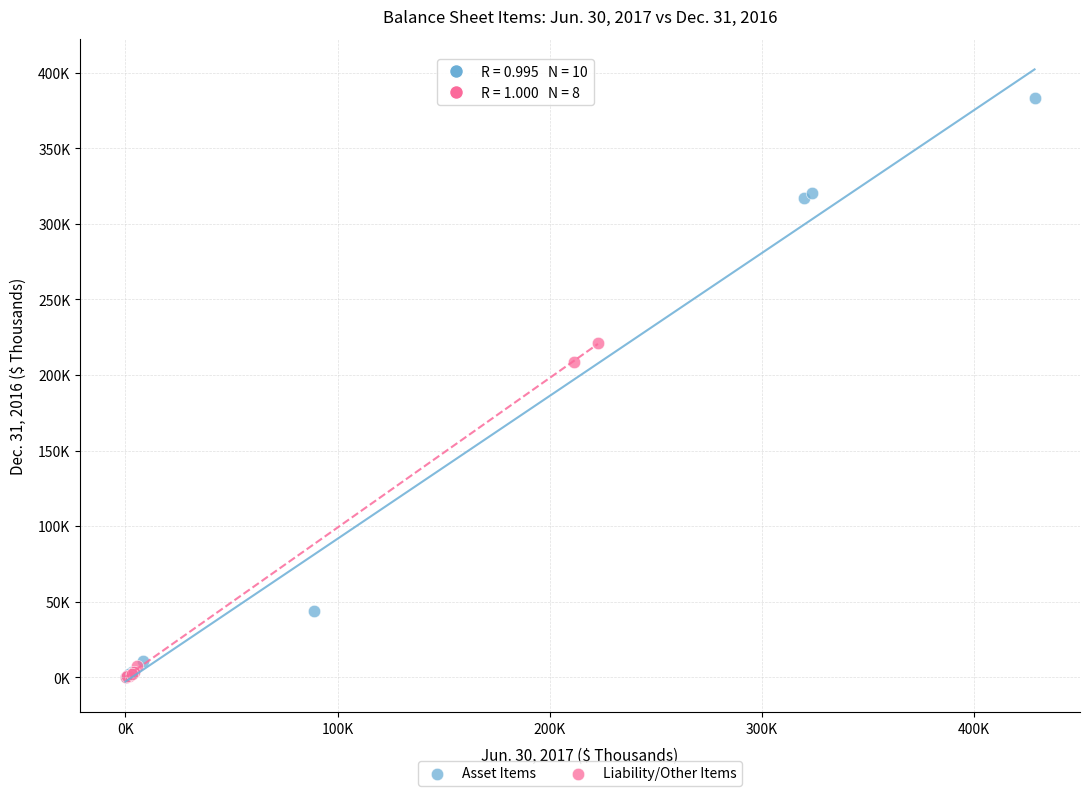

Which series reaches the maximum Y coordinate?

Asset Items